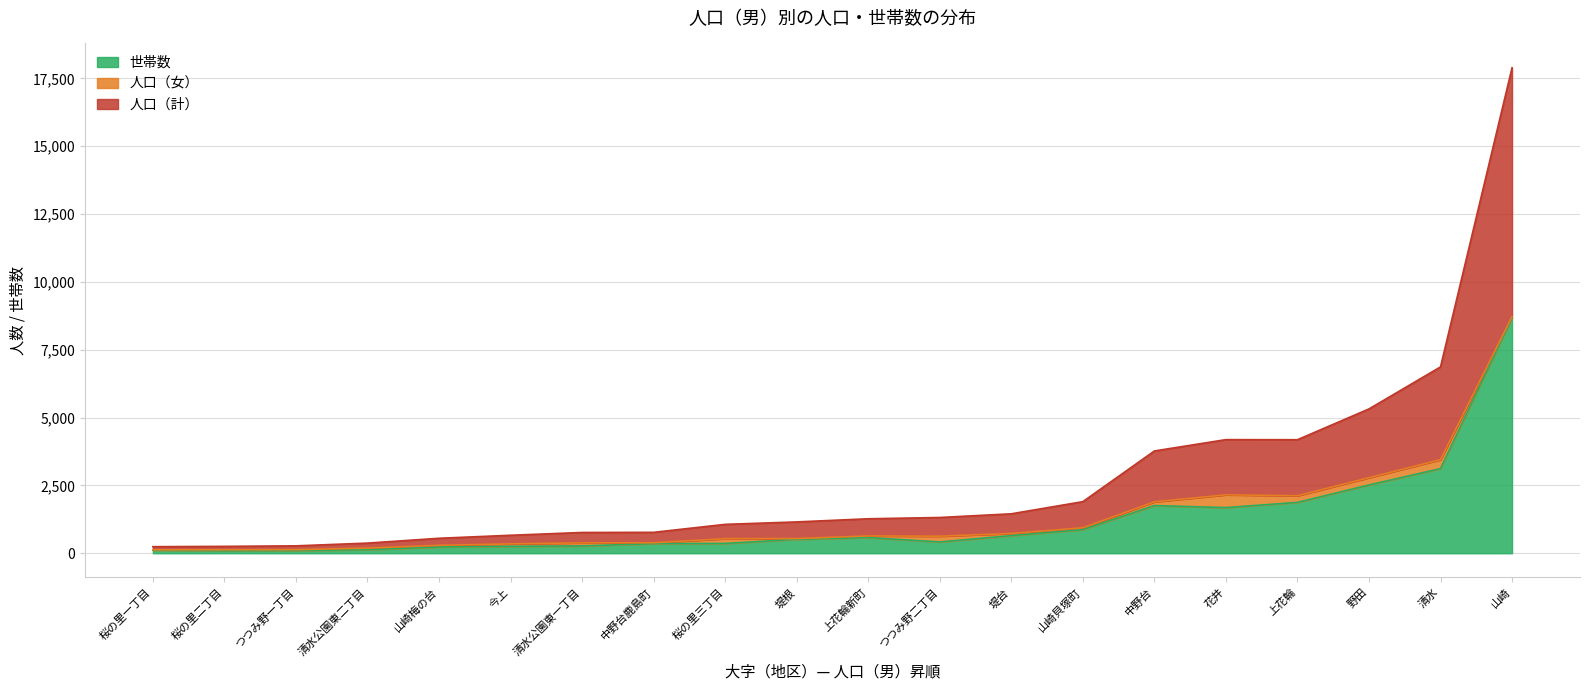

What is the total value across all series at 山崎貝塚町?

1901